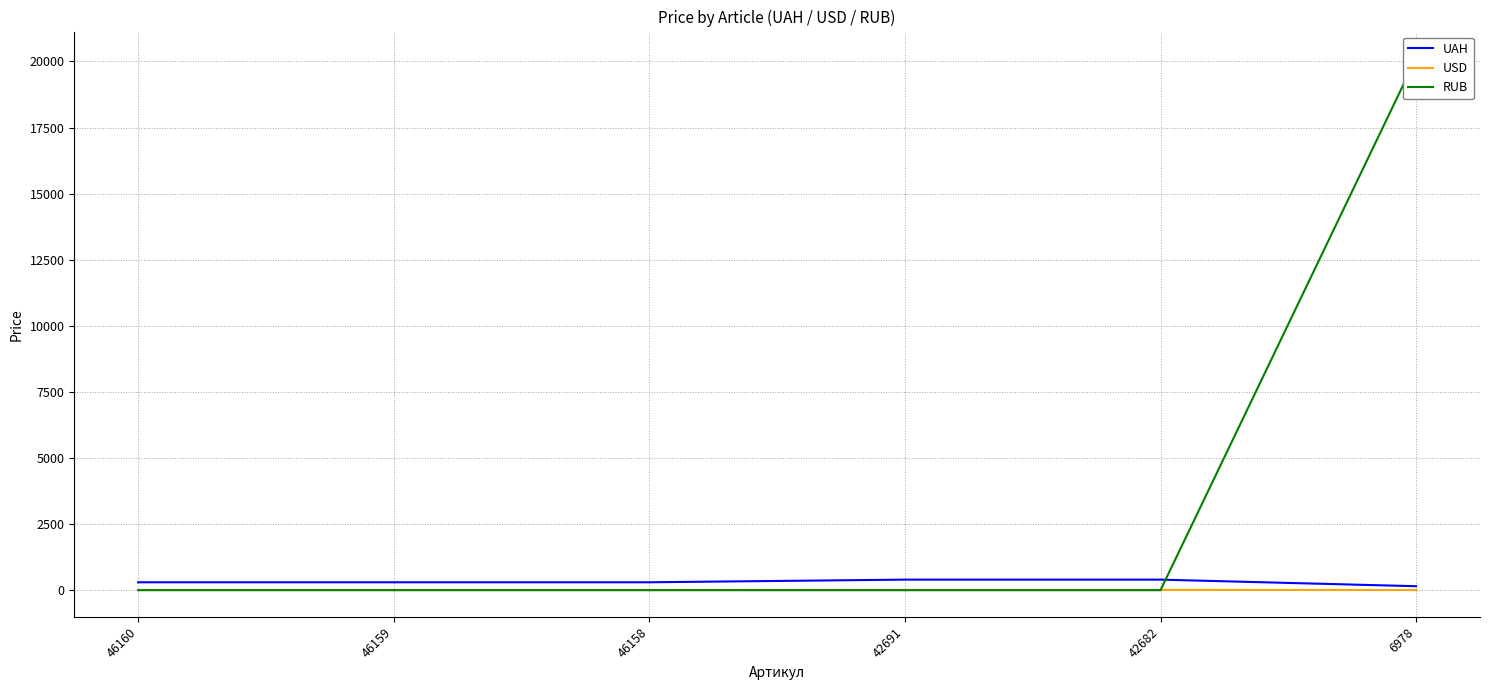

Between which two adjacent categories do RUB and UAH first intersect?

42682 and 6978